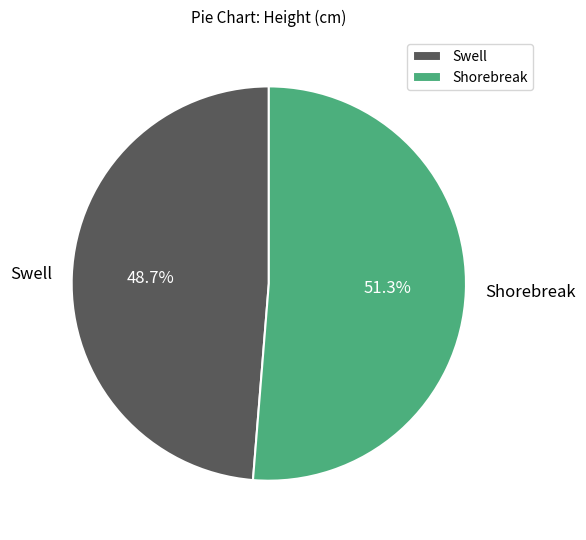

How many slices are in this pie chart?

2